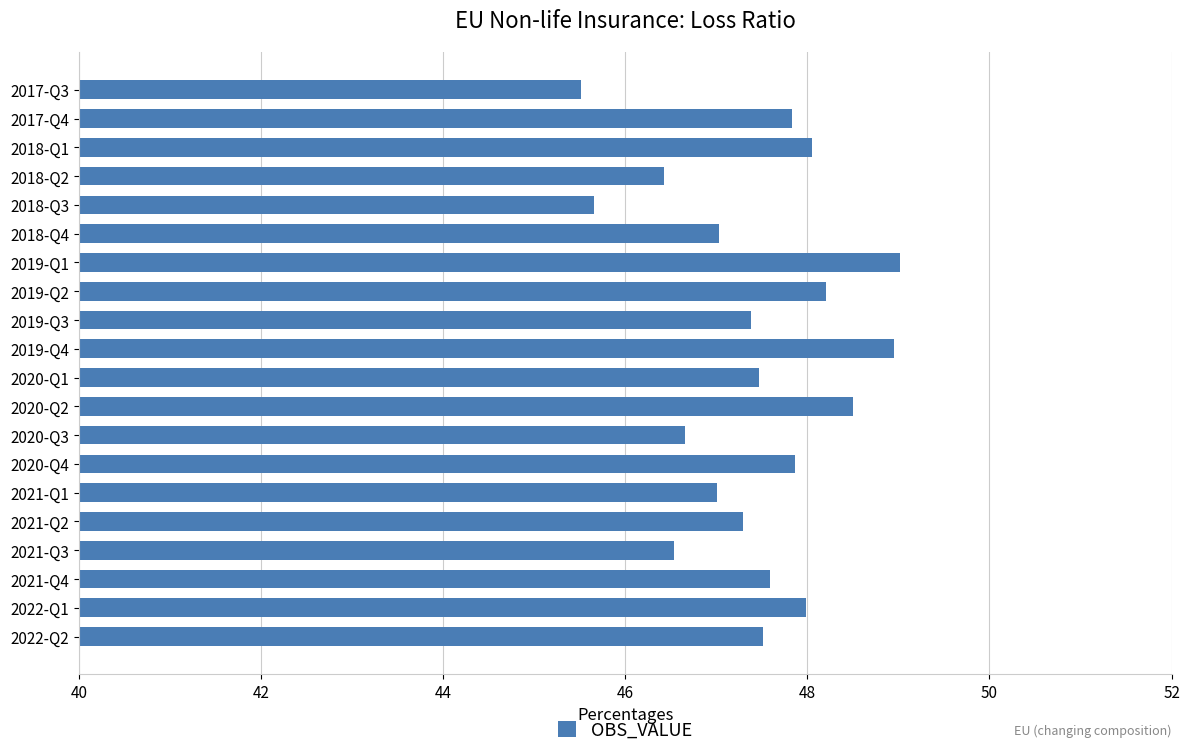

What is the greatest value displayed?

49.0